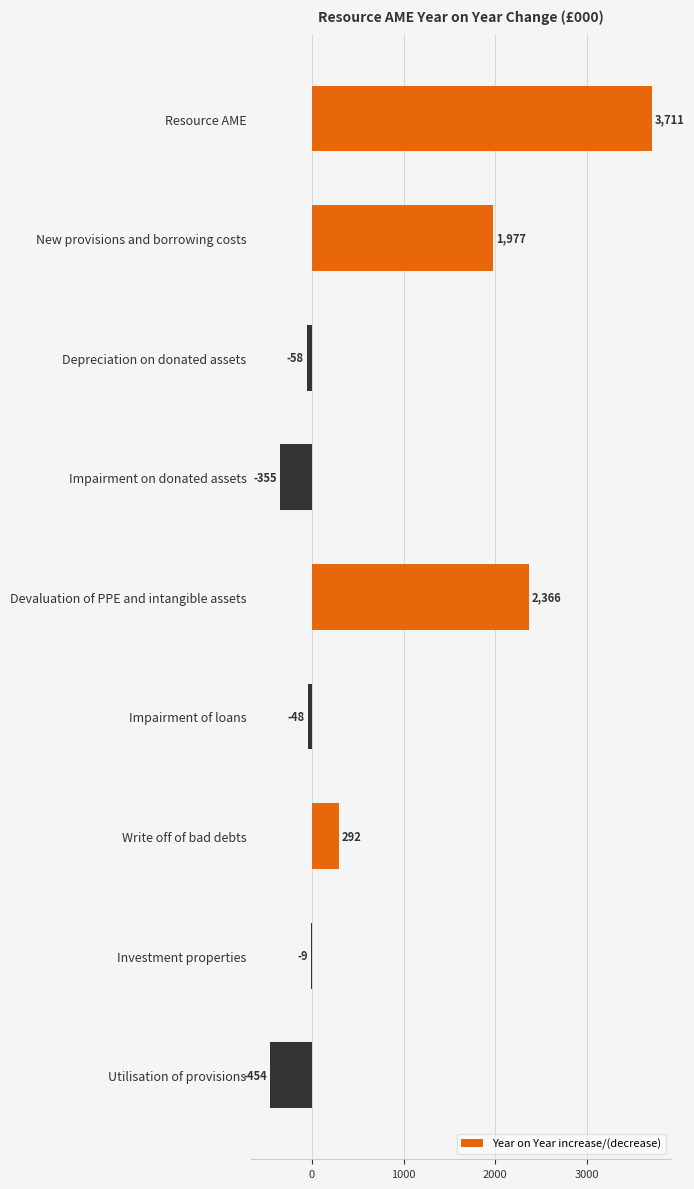

True or false: the data shows -190 at Impairment on donated assets.

False